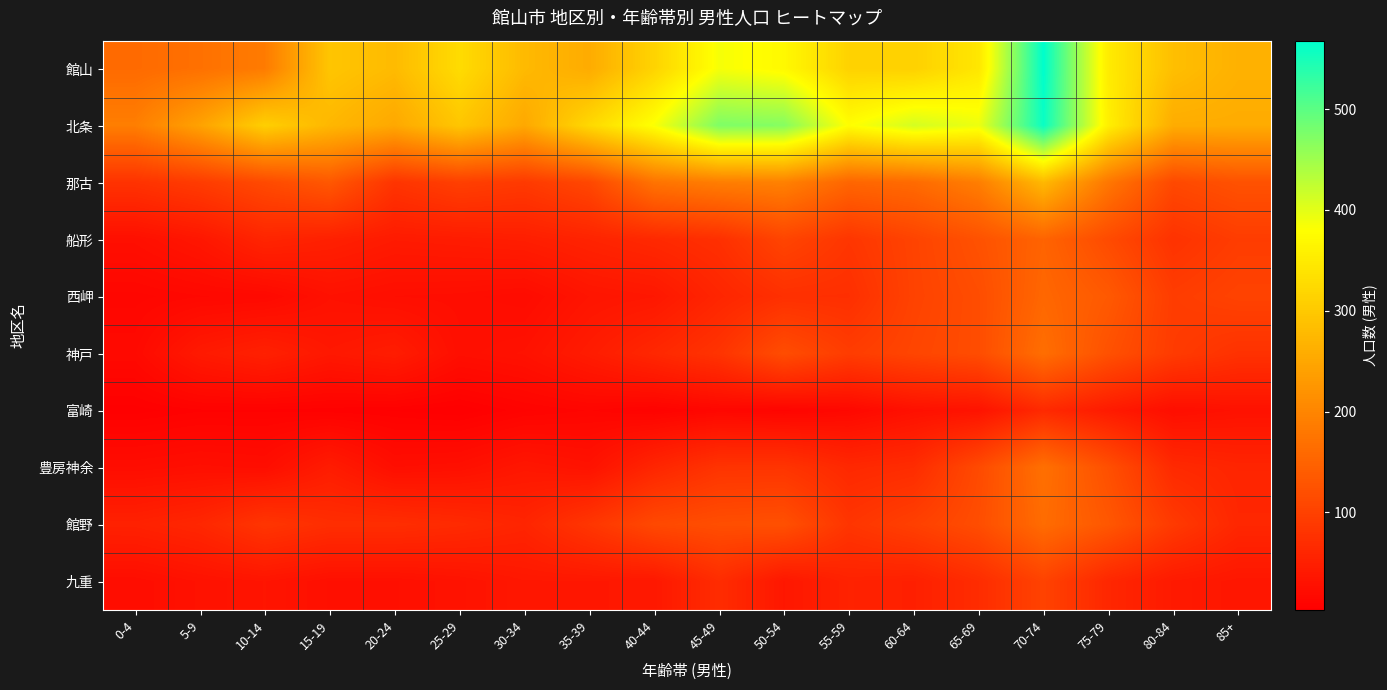

Reading left to right, extract all data points from this chart.

館山: 0-4=161	5-9=170	10-14=186	15-19=295	20-24=279	25-29=328	30-34=278	35-39=257	40-44=316	45-49=386	50-54=371	55-59=314	60-64=312	65-69=344	70-74=568	75-79=351	80-84=285	85+=265
北条: 0-4=190	5-9=243	10-14=309	15-19=274	20-24=252	25-29=296	30-34=252	35-39=323	40-44=383	45-49=474	50-54=469	55-59=378	60-64=411	65-69=393	70-74=560	75-79=357	80-84=258	85+=257
那古: 0-4=78	5-9=92	10-14=113	15-19=133	20-24=81	25-29=97	30-34=89	35-39=109	40-44=174	45-49=189	50-54=194	55-59=154	60-64=161	65-69=190	70-74=276	75-79=179	80-84=111	85+=124
船形: 0-4=26	5-9=37	10-14=58	15-19=51	20-24=43	25-29=45	30-34=48	35-39=56	40-44=64	45-49=74	50-54=105	55-59=83	60-64=103	65-69=124	70-74=151	75-79=114	80-84=78	85+=93
西岬: 0-4=13	5-9=16	10-14=17	15-19=29	20-24=25	25-29=24	30-34=21	35-39=34	40-44=38	45-49=59	50-54=74	55-59=73	60-64=102	65-69=117	70-74=156	75-79=135	80-84=93	85+=102
神戸: 0-4=18	5-9=42	10-14=52	15-19=39	20-24=46	25-29=26	30-34=30	35-39=45	40-44=62	45-49=80	50-54=117	55-59=93	60-64=106	65-69=117	70-74=166	75-79=123	80-84=91	85+=77
富崎: 0-4=4	5-9=7	10-14=7	15-19=6	20-24=5	25-29=3	30-34=9	35-39=12	40-44=8	45-49=14	50-54=11	55-59=16	60-64=28	65-69=32	70-74=65	75-79=43	80-84=25	85+=30
豊房神余: 0-4=23	5-9=26	10-14=24	15-19=45	20-24=25	25-29=27	30-34=37	35-39=31	40-44=59	45-49=80	50-54=81	55-59=63	60-64=69	65-69=113	70-74=169	75-79=121	80-84=65	85+=58
館野: 0-4=53	5-9=61	10-14=82	15-19=71	20-24=71	25-29=66	30-34=58	35-39=83	40-44=111	45-49=119	50-54=122	55-59=82	60-64=98	65-69=118	70-74=163	75-79=132	80-84=89	85+=61
九重: 0-4=23	5-9=30	10-14=34	15-19=27	20-24=27	25-29=31	30-34=38	35-39=38	40-44=39	45-49=69	50-54=38	55-59=54	60-64=51	65-69=69	70-74=102	75-79=61	80-84=42	85+=37